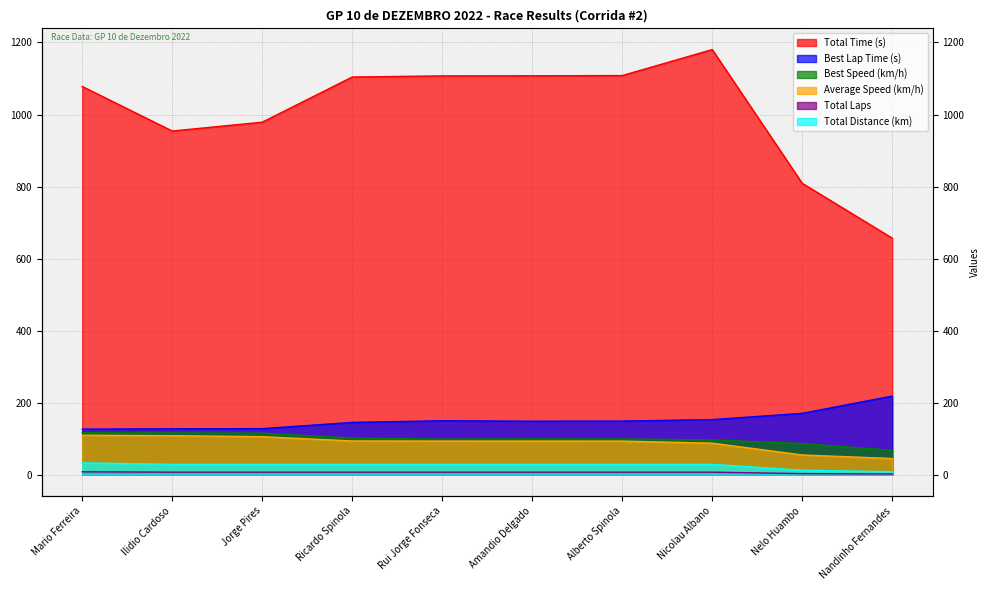

What position from the left is Ilidio Cardoso?

2